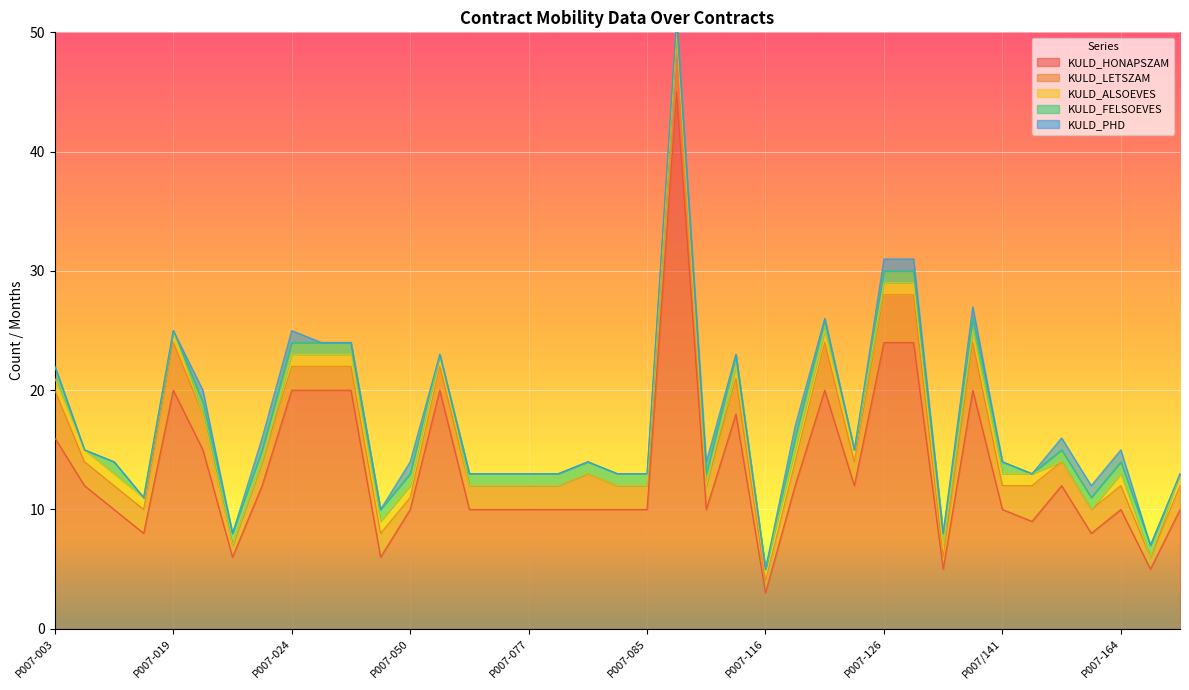

What is the spread (max minus min) of values at P007-023?

12